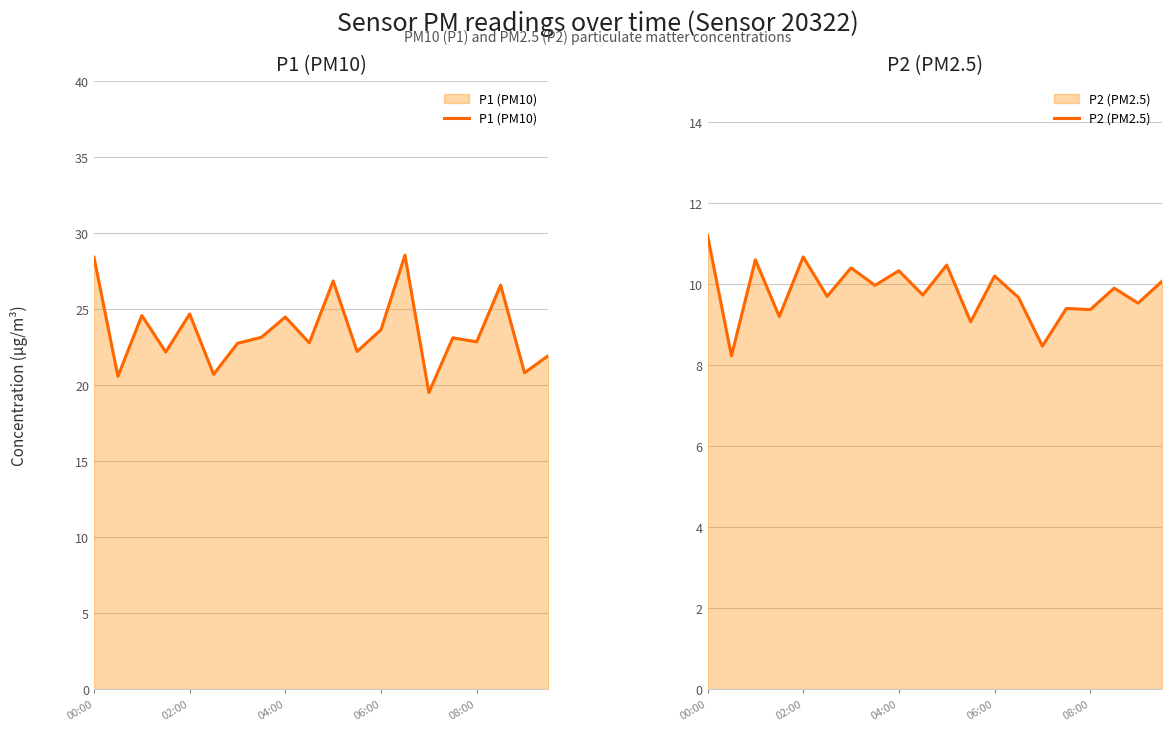

How many data points in P1 (PM10) are less than 23?

10